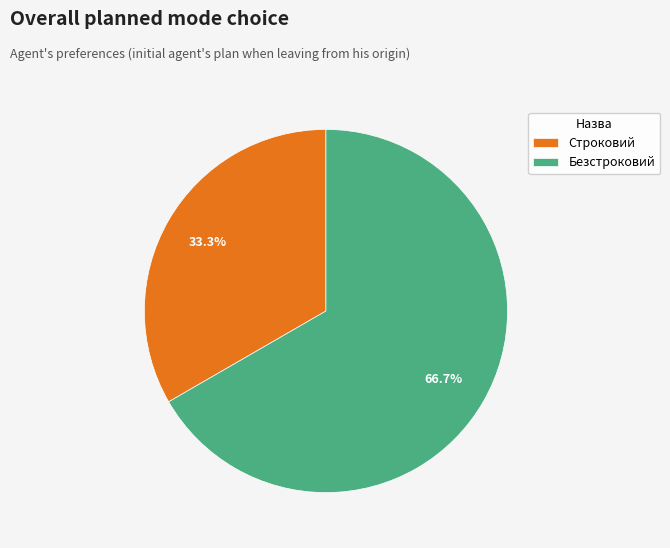

How many slices are in this pie chart?

2